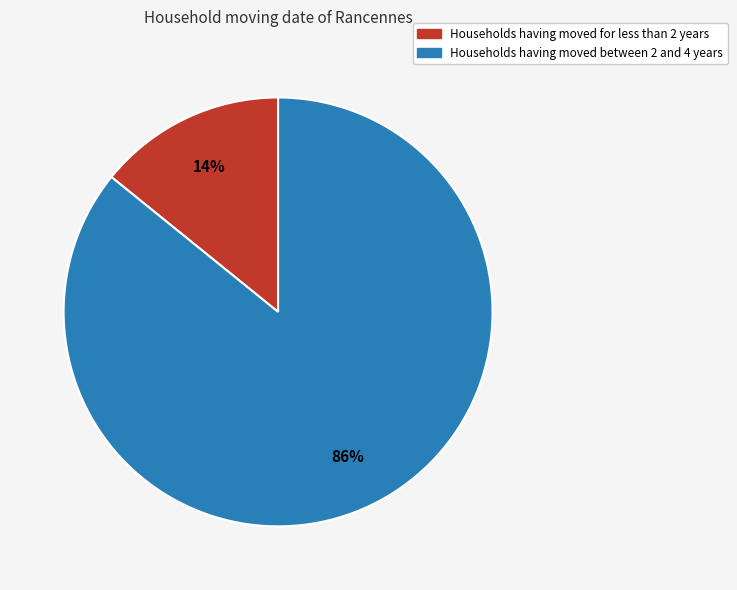

To the nearest percent, what is the difference between the largest and smallest slice percentages?

72%